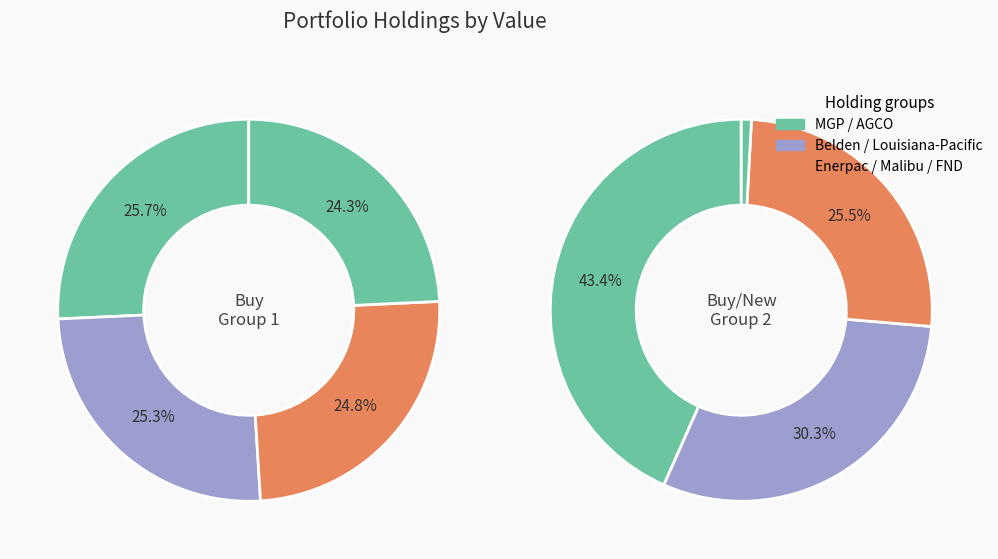

Is it true that Floor & Decor Holdings is 15% of the pie?

False